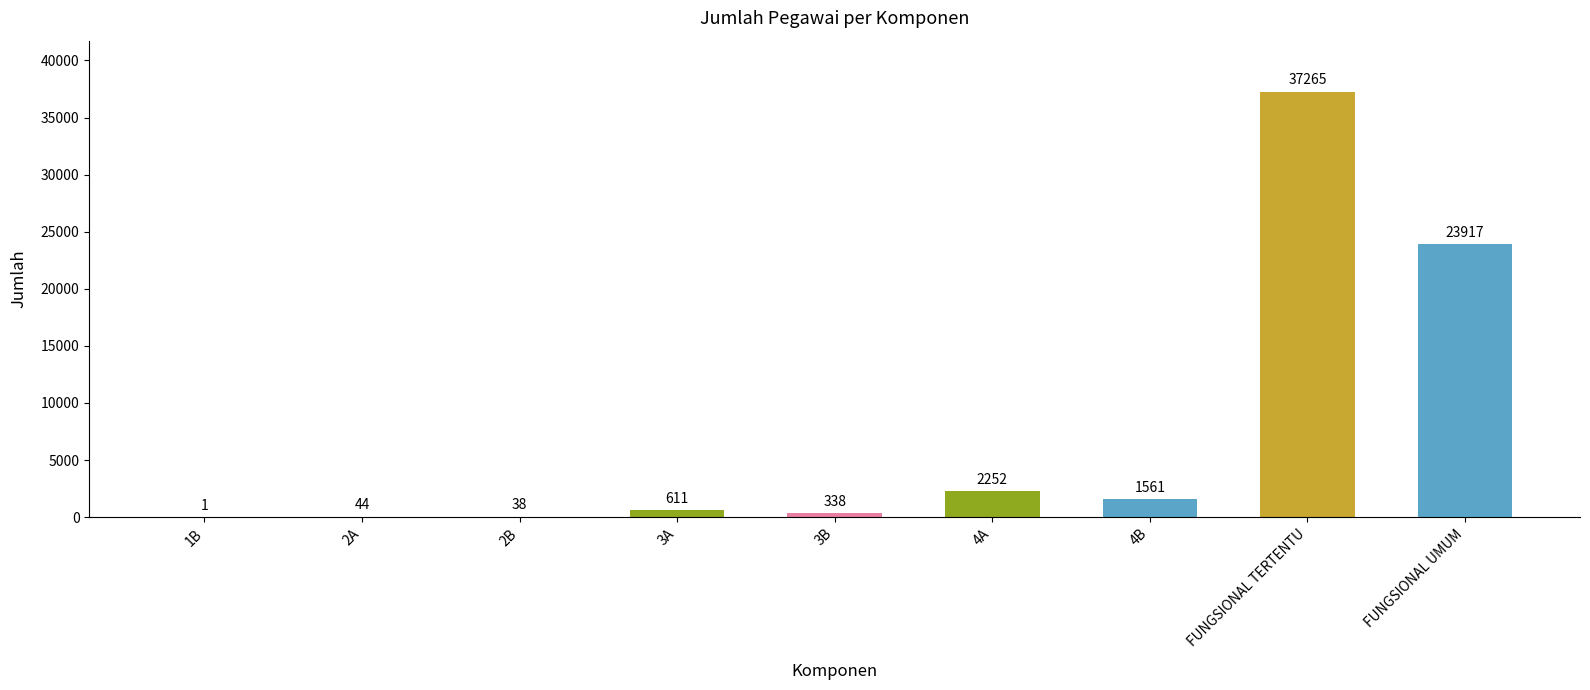

Reading left to right, what are all the values shown in this chart?

1	44	38	611	338	2252	1561	37265	23917